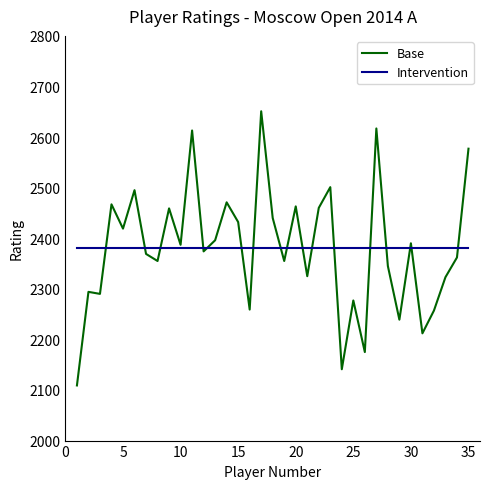

Which series has the widest spread of values?

Base